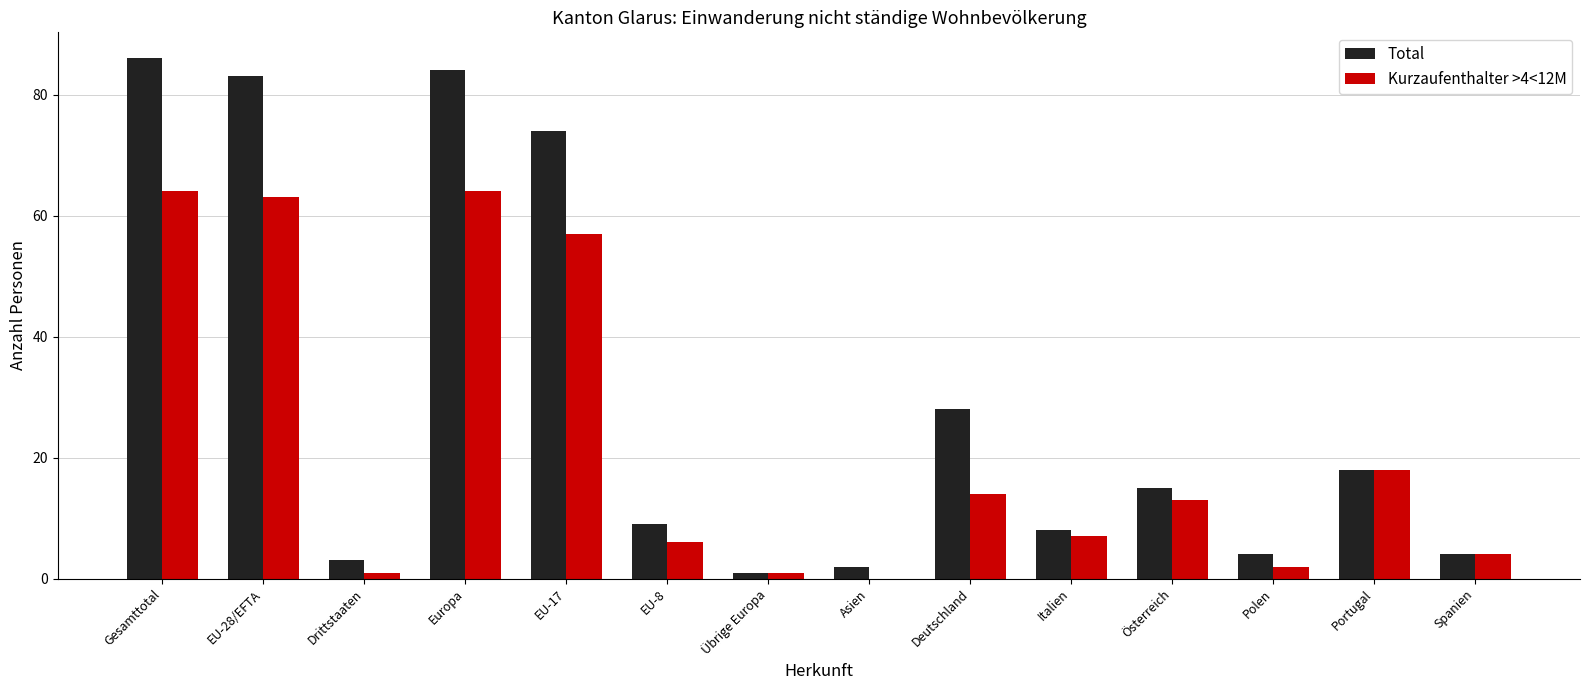

What is the total value across all series at Gesamttotal?

150